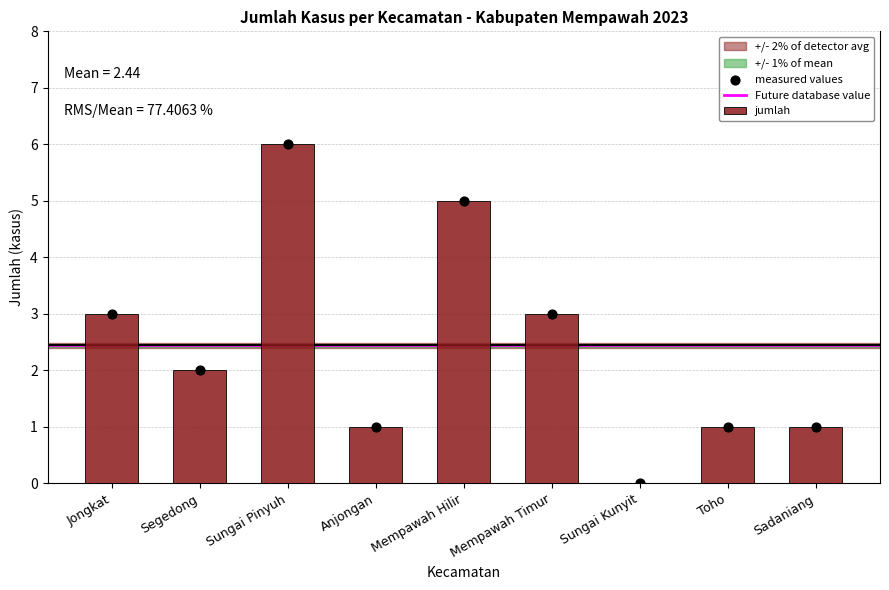

Between Jongkat and Anjongan, which is larger?

Jongkat